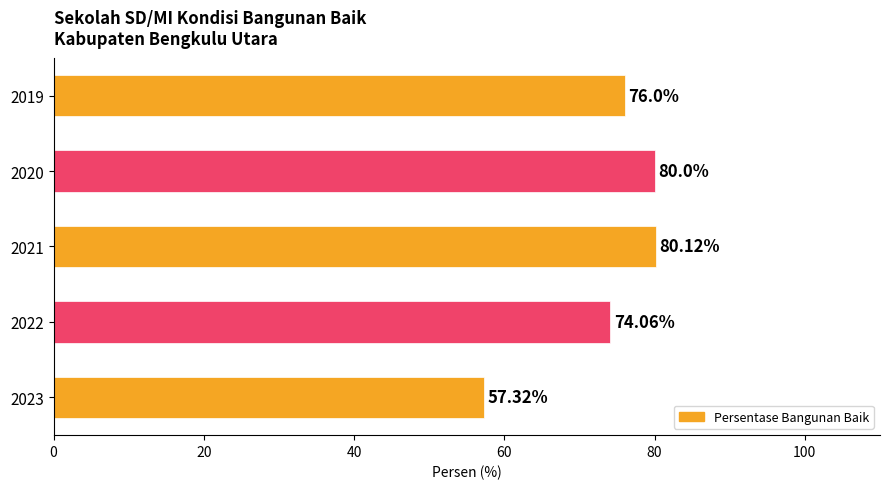

Which label corresponds to the smallest value in the chart?

2023